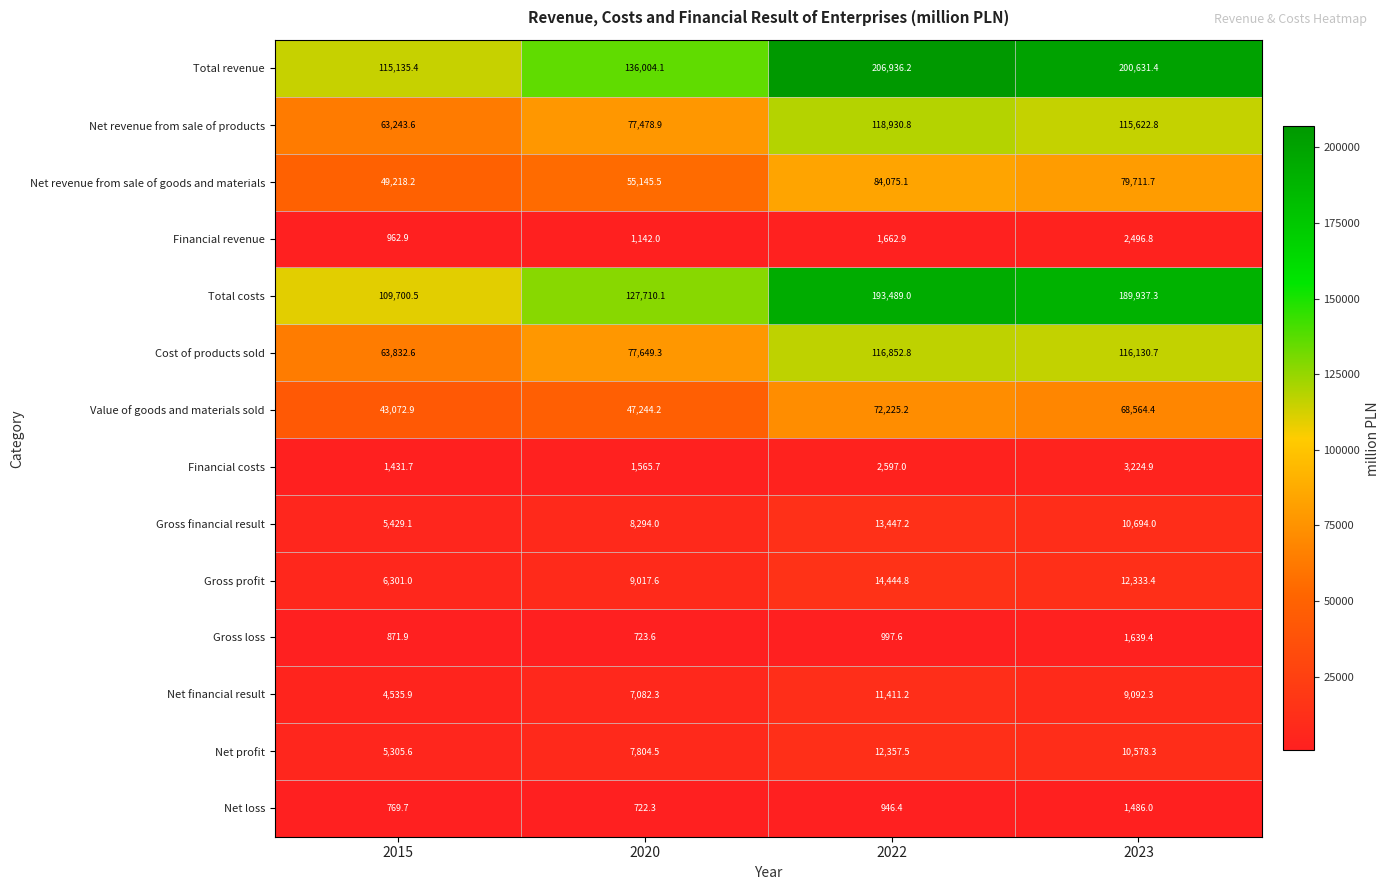

What is the difference between the maximum and minimum values in the Net revenue from sale of goods and materials series?

34856.9